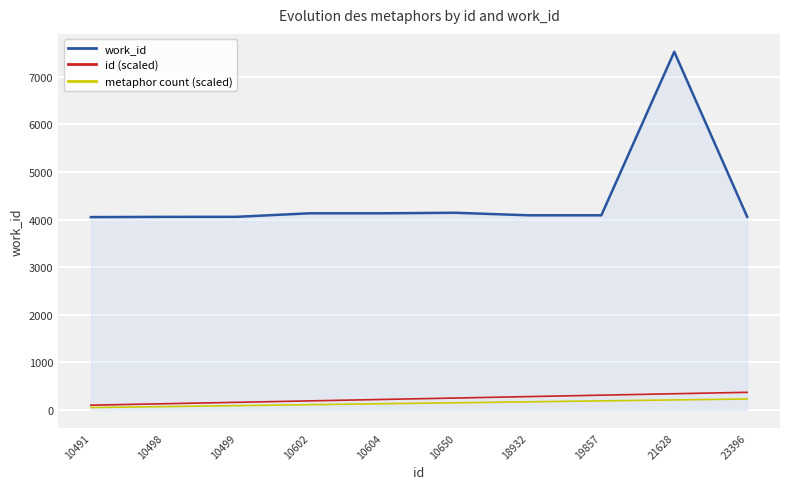

What is the sum of the metaphor count (scaled) values at 19857 and 10499?

280